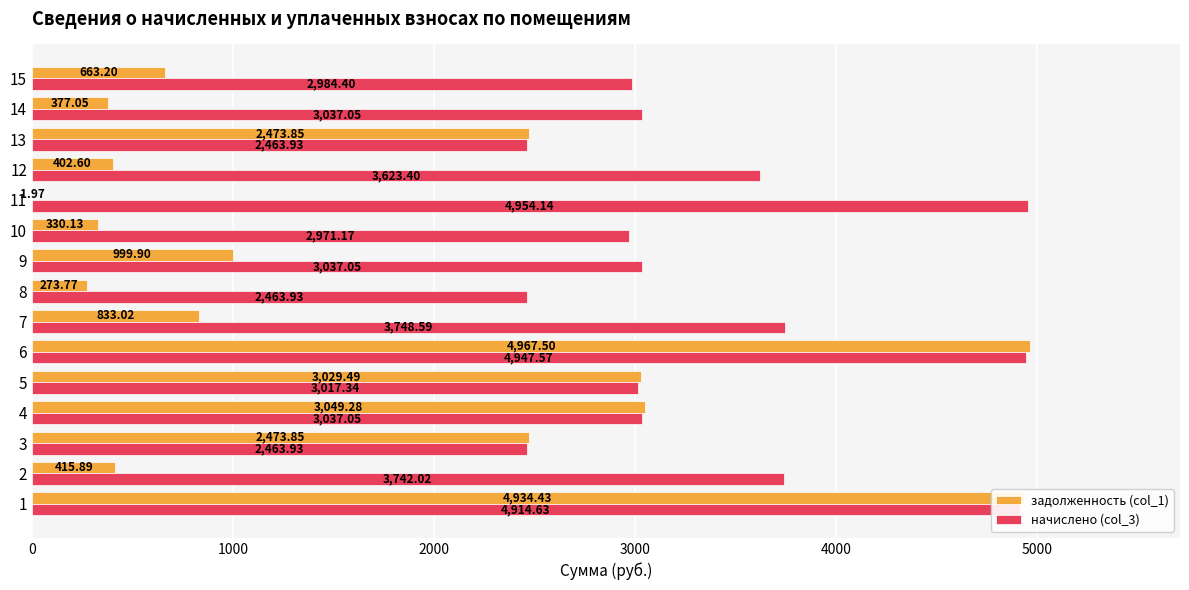

Is the value of начислено (col_3) at 3 greater than the value of задолженность (col_1) at 8?

Yes